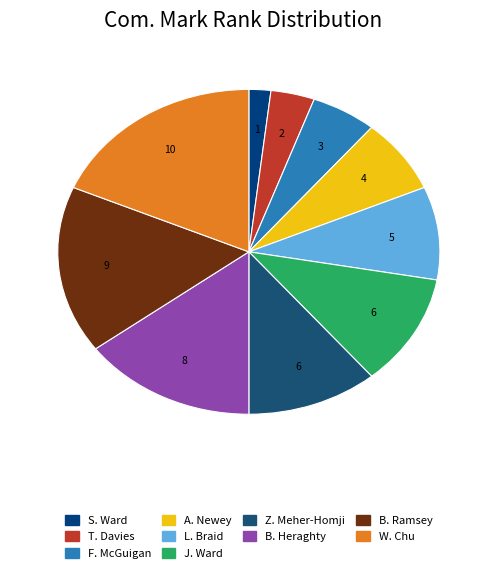

How many segments does this pie chart have?

10